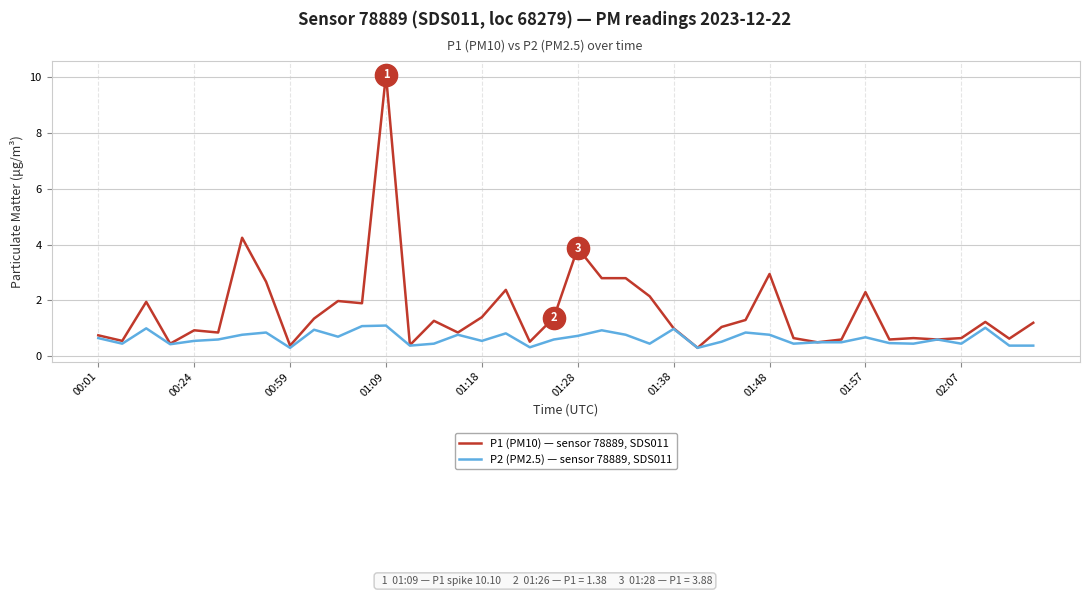

Which series has the largest total across all categories?

P1 (PM10) — sensor 78889, SDS011